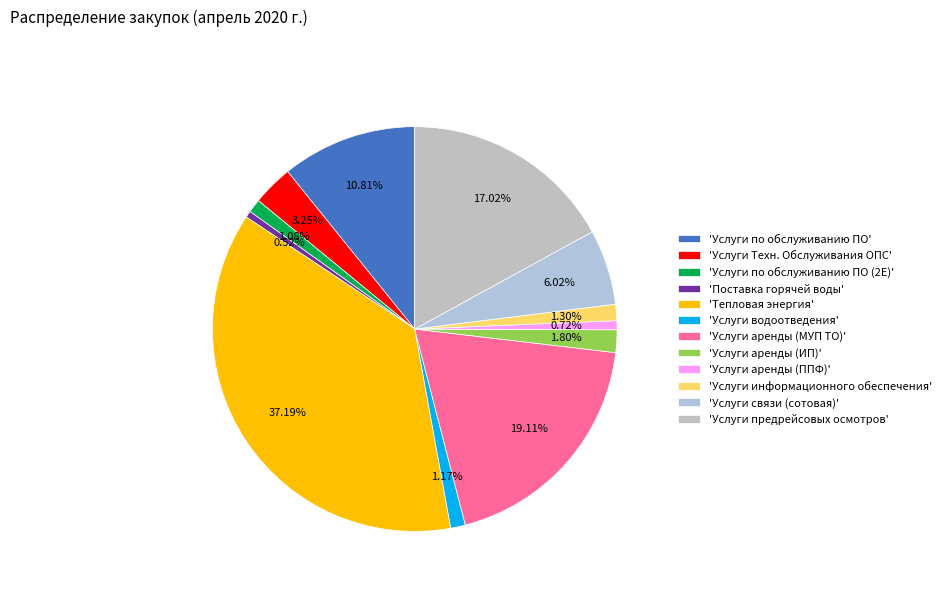

Is there a majority slice in this chart?

No